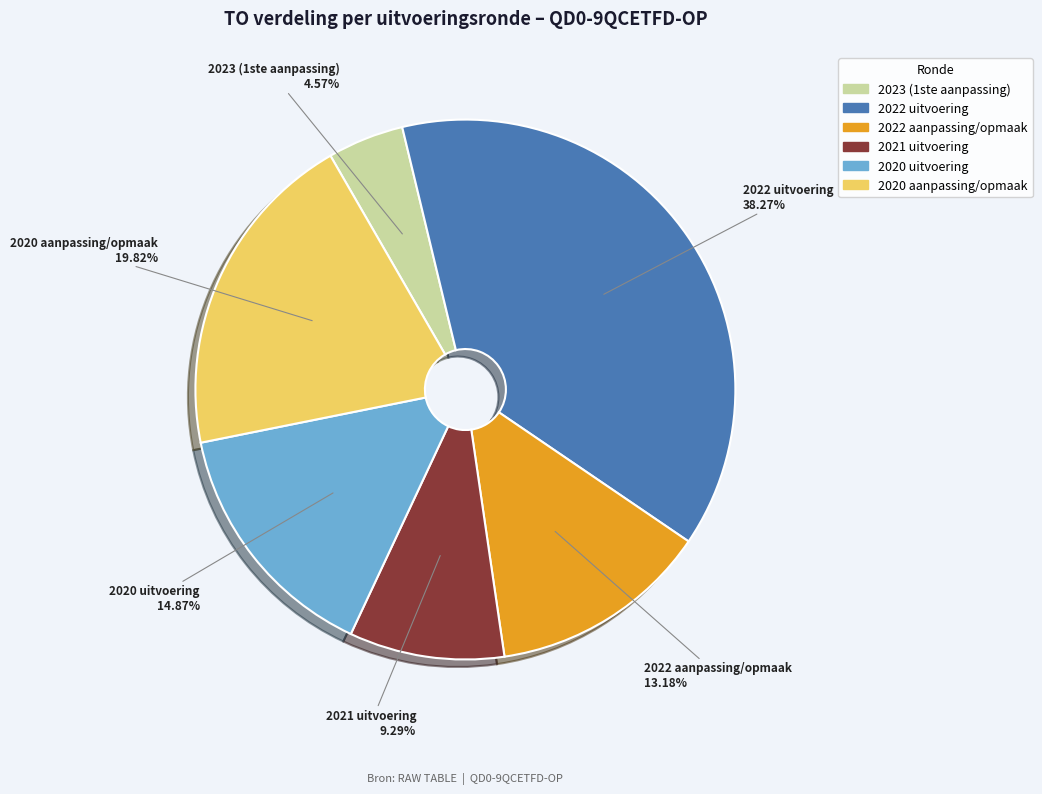

What is the ratio of the value at 2020 uitvoering to the value at 2021 uitvoering?

1.6